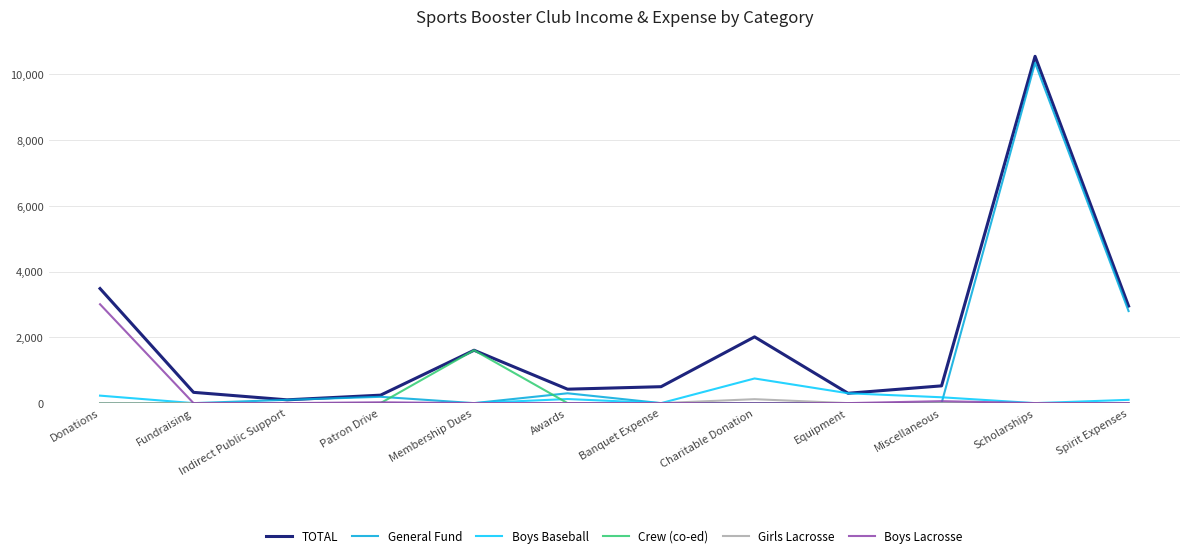

True or false: Boys Baseball has more than 0 interior local peaks.

True